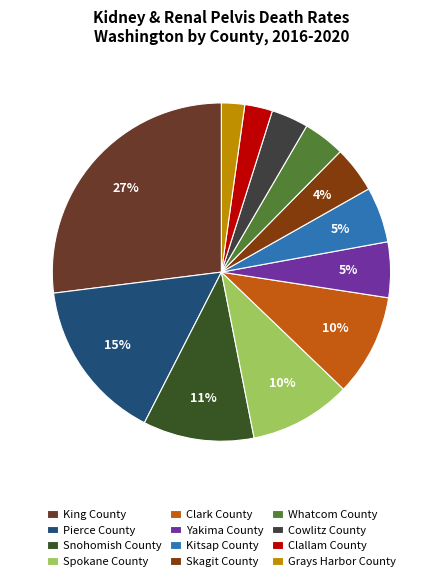

Combined, do Grays Harbor County and Spokane County account for over 50%?

No